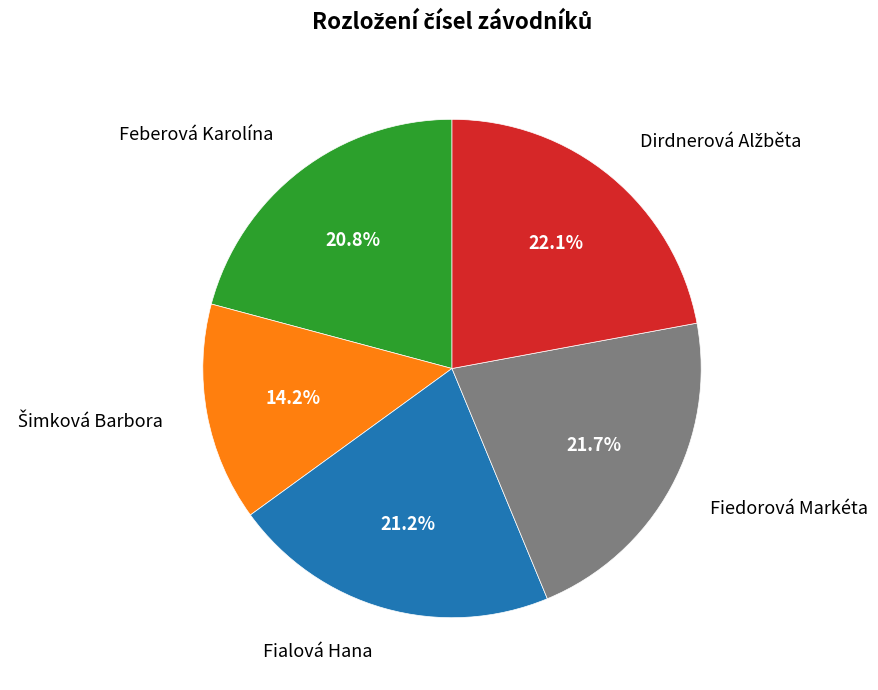

Is there any slice that represents more than half of the pie?

No